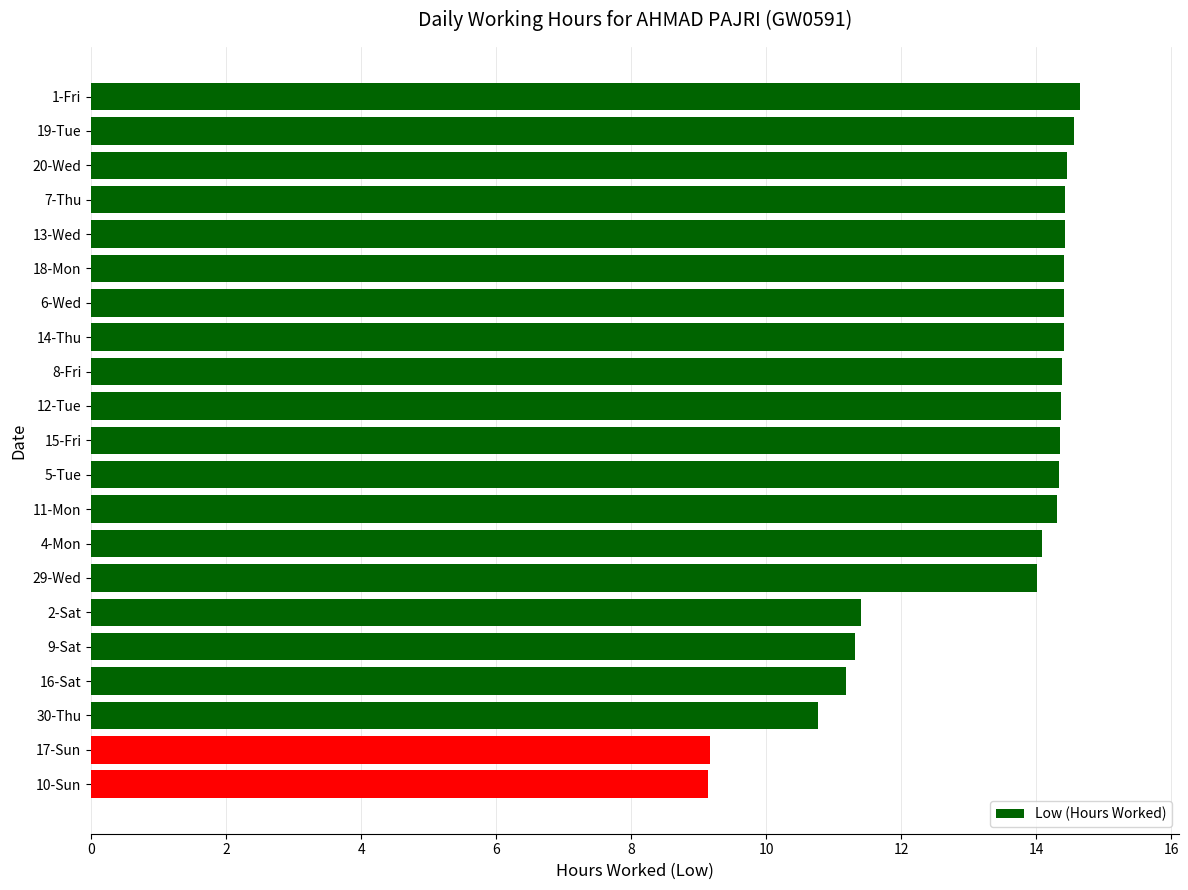

What is the smallest value displayed?

9.1